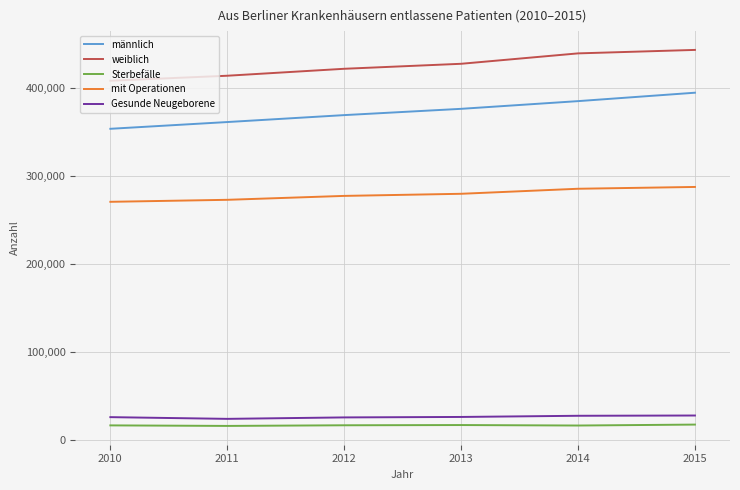

Is this an area chart (filled region under the line)?

No